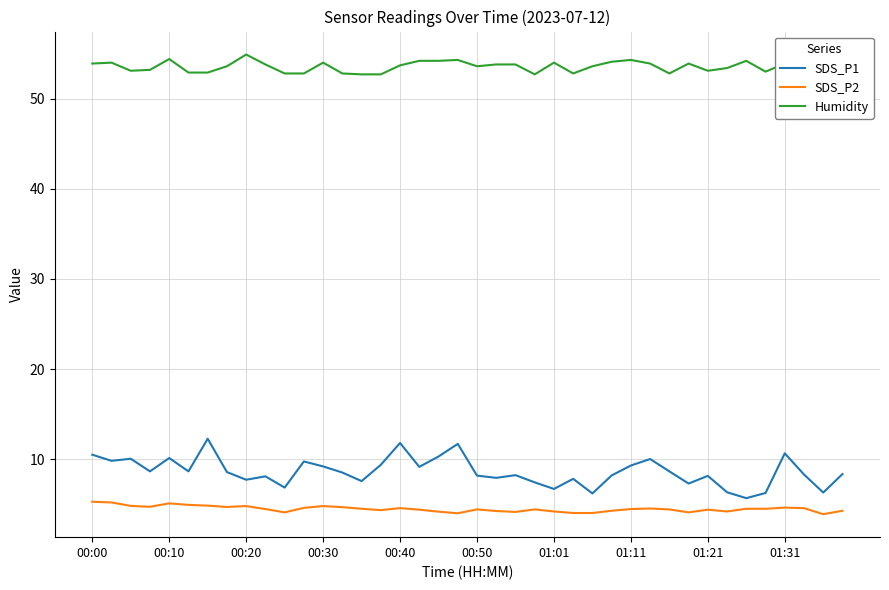

What is the greatest value displayed?

54.9